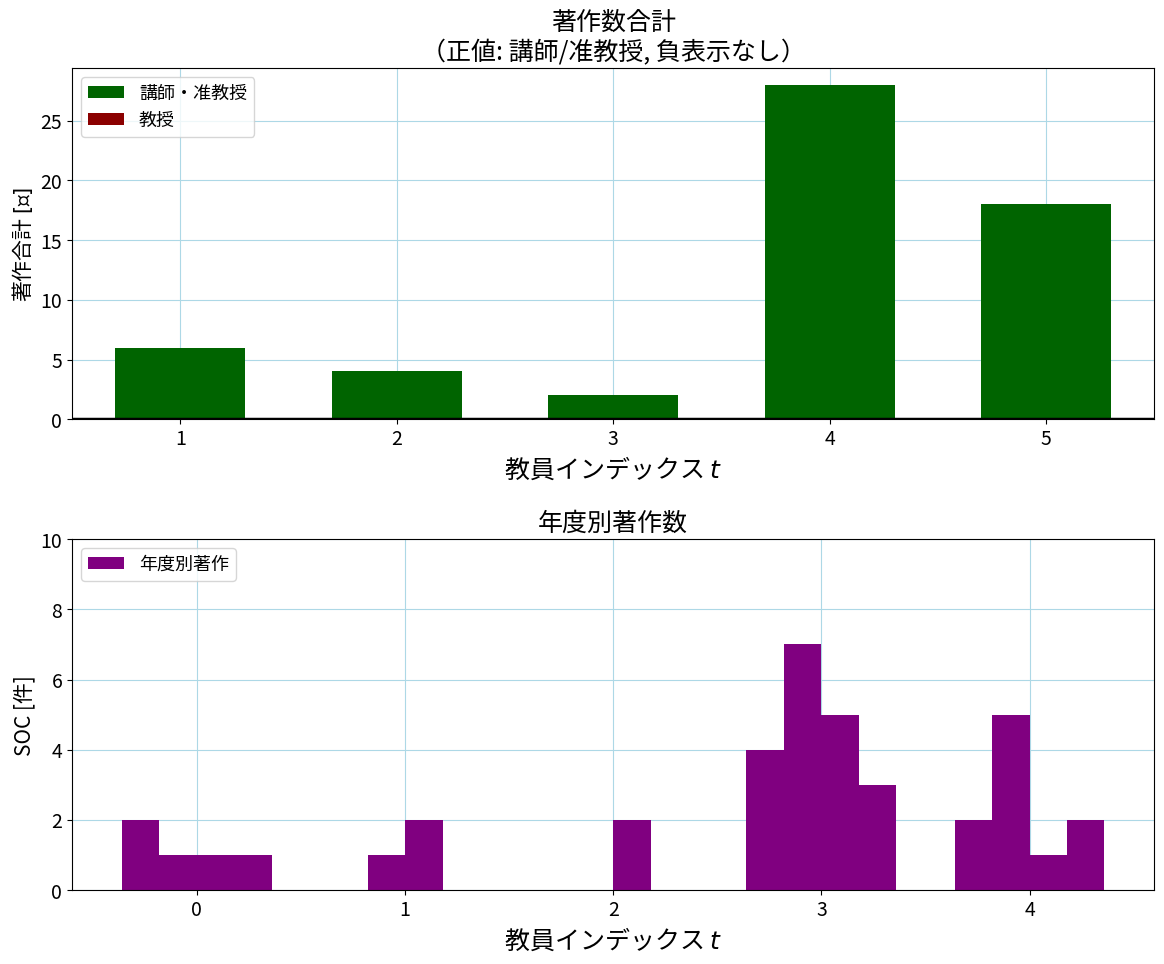

Read the 著作2018 value at 0.

1